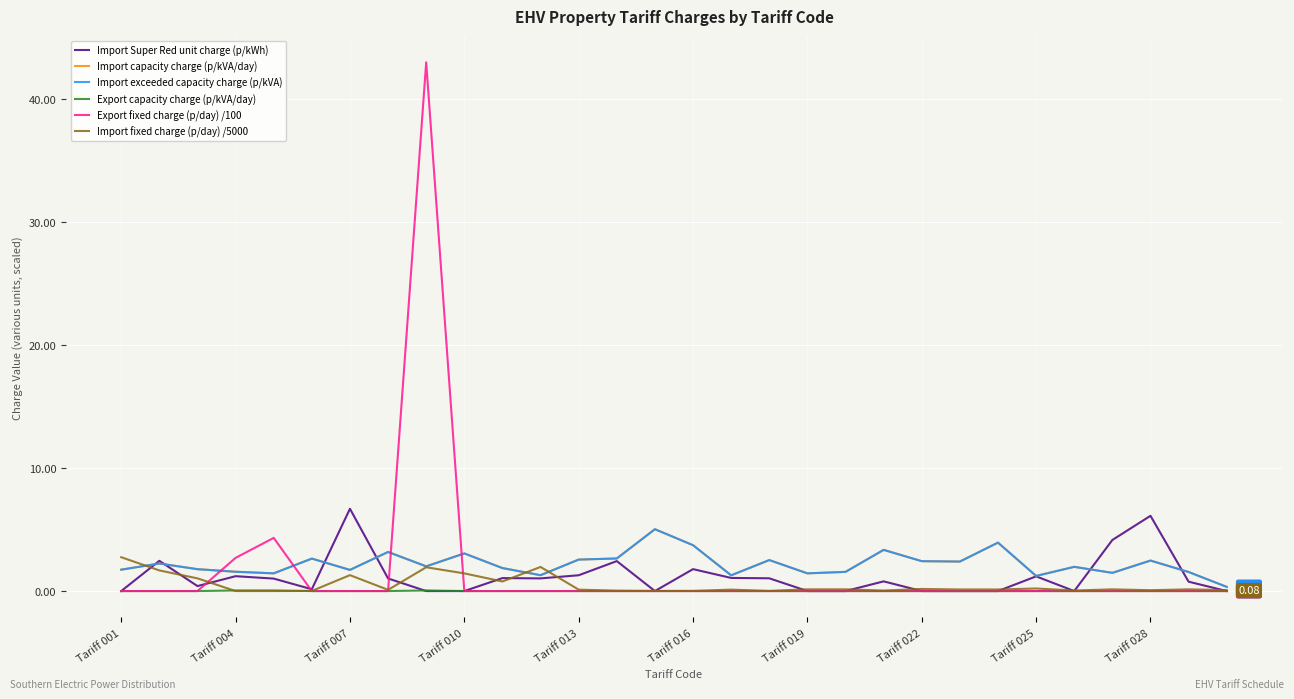

Is this an area chart (filled region under the line)?

No